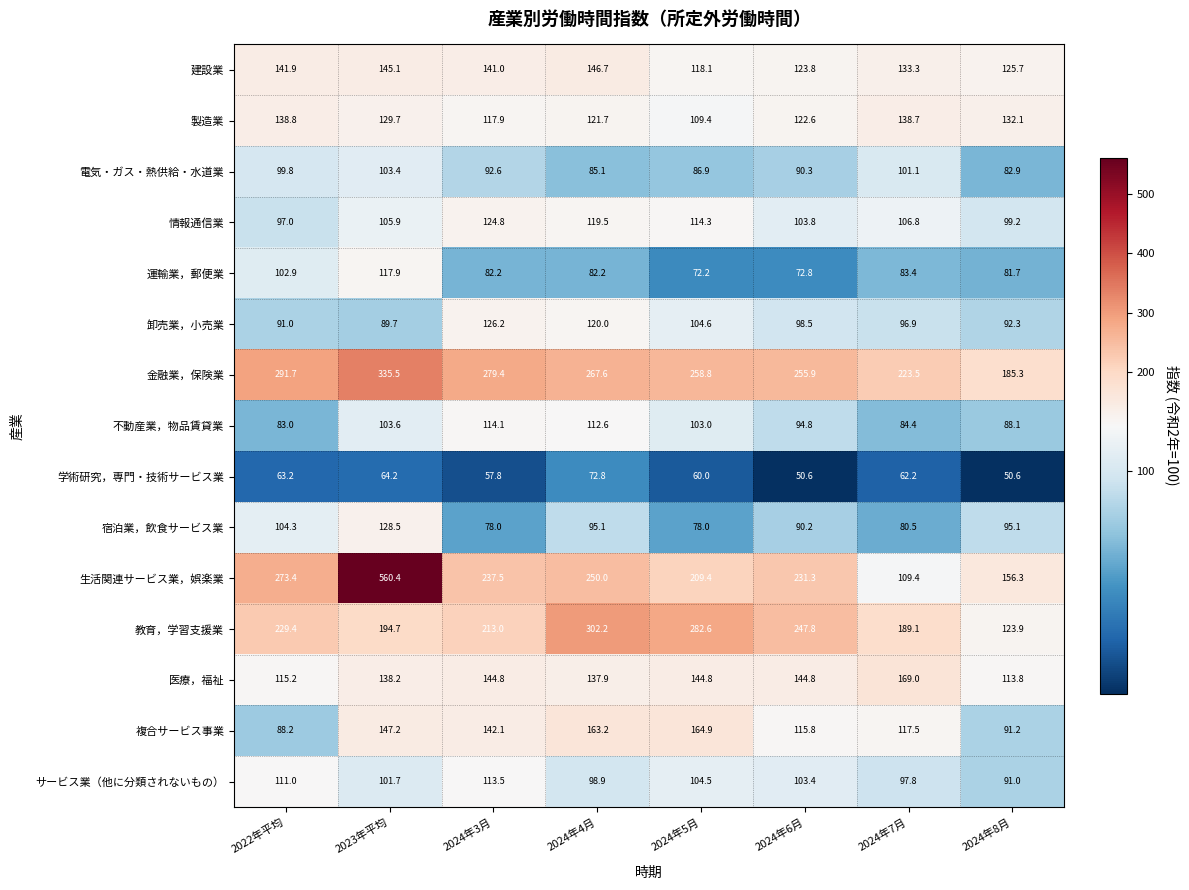

The 卸売業，小売業 series shows 61.2 at 2024年5月. True or false?

False